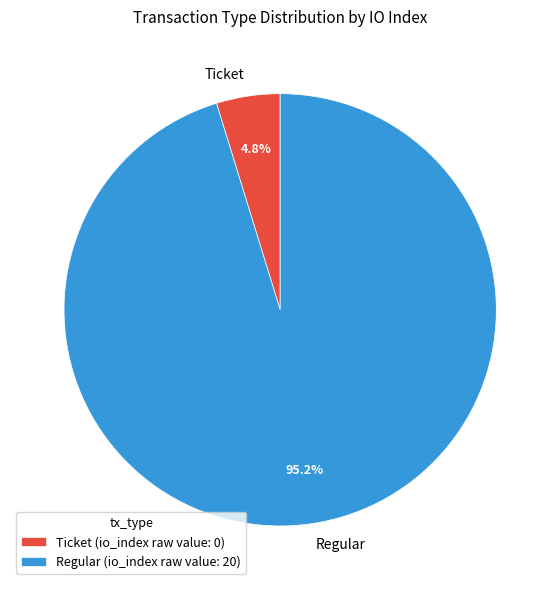

Is there any slice that represents more than half of the pie?

Yes